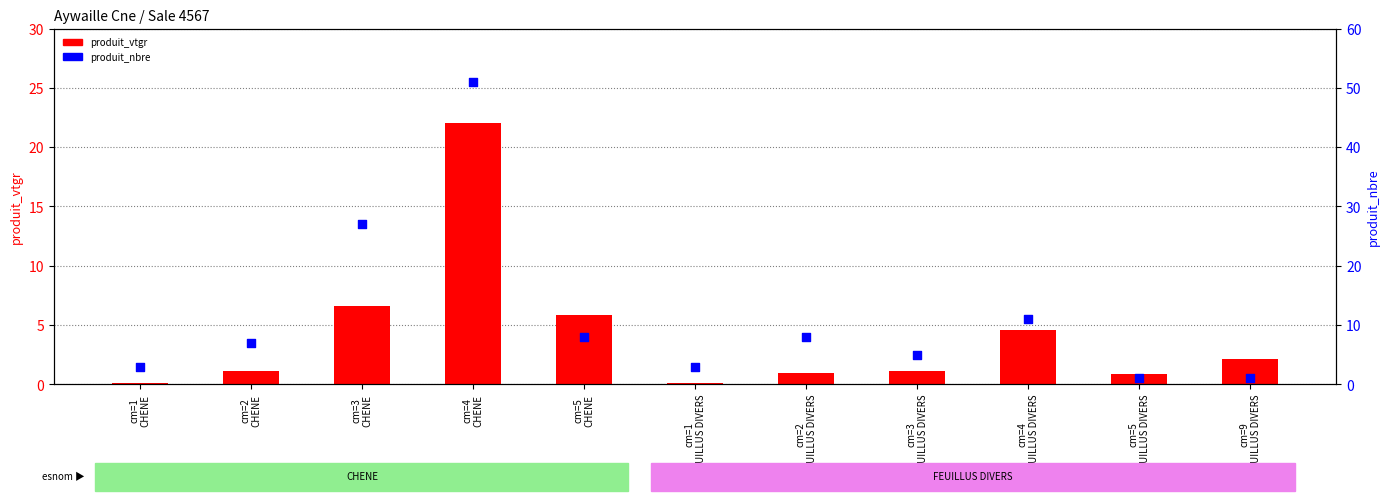

At how many categories does at least one series exceed 48?

1